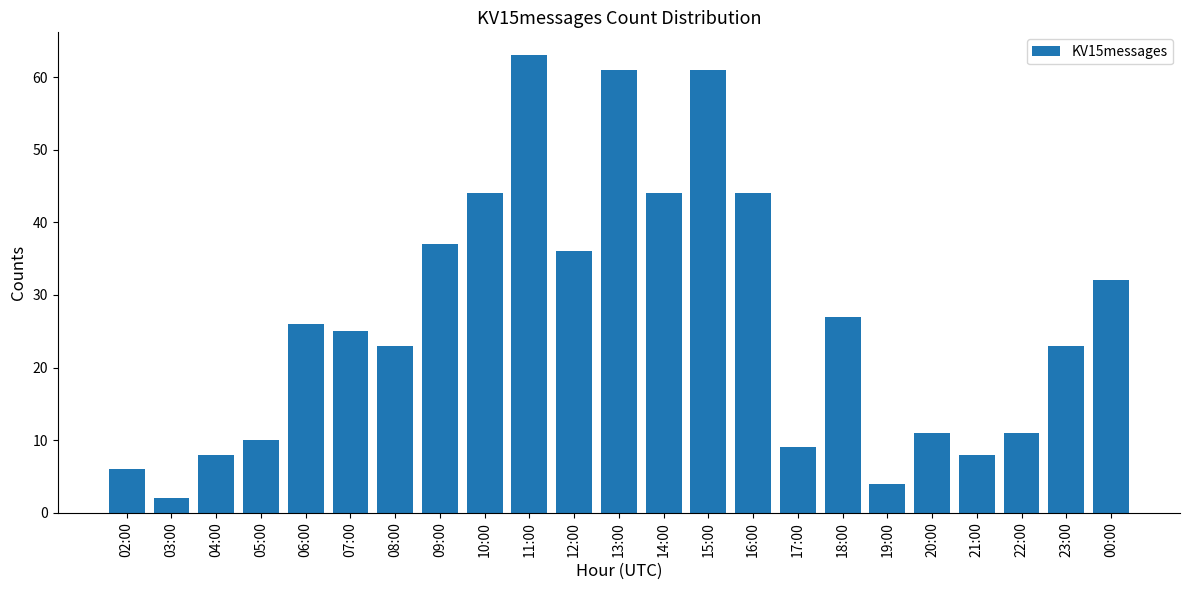

What is the average value?

27